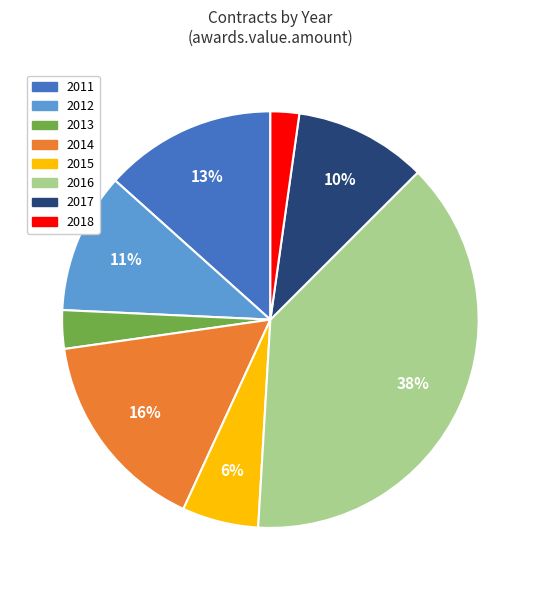

Rank the categories by value from lowest to highest.

2018, 2013, 2015, 2017, 2012, 2011, 2014, 2016